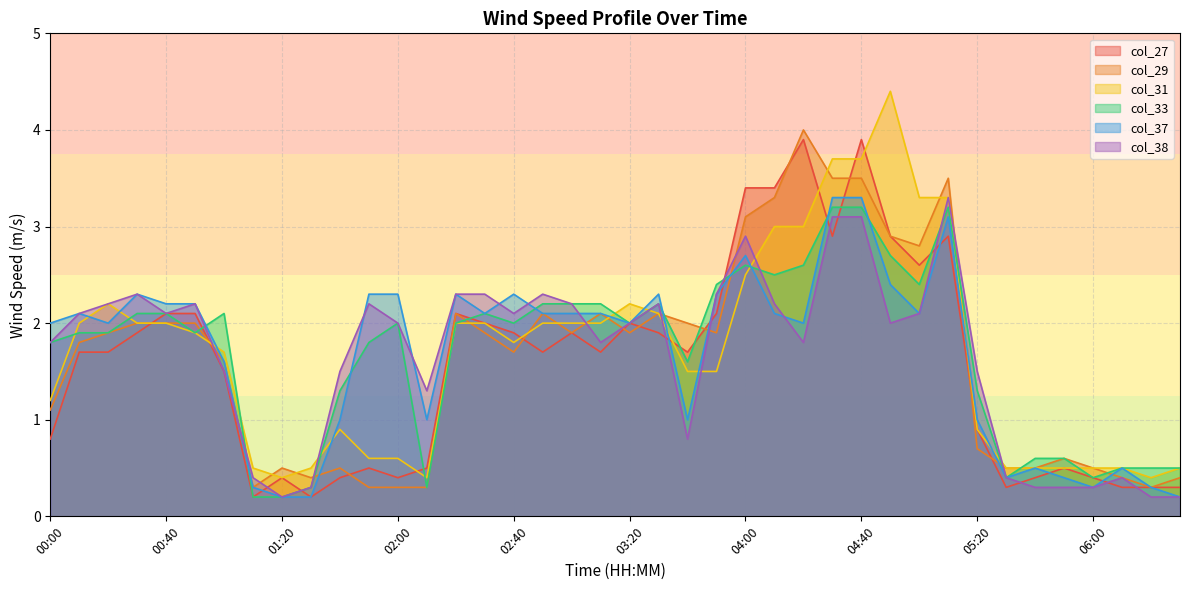

True or false: col_27 has more than 1 interior local peaks.

True